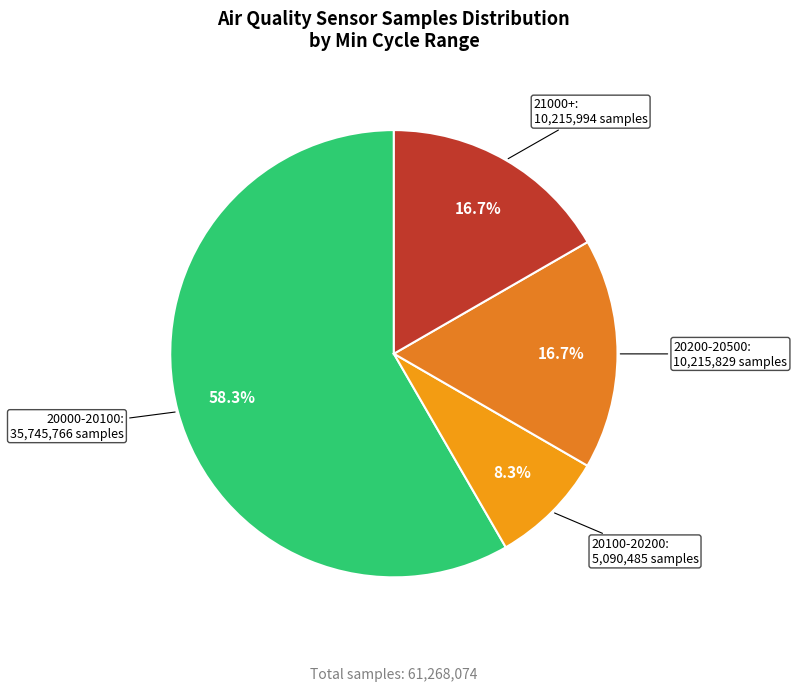

Is there a majority slice in this chart?

Yes